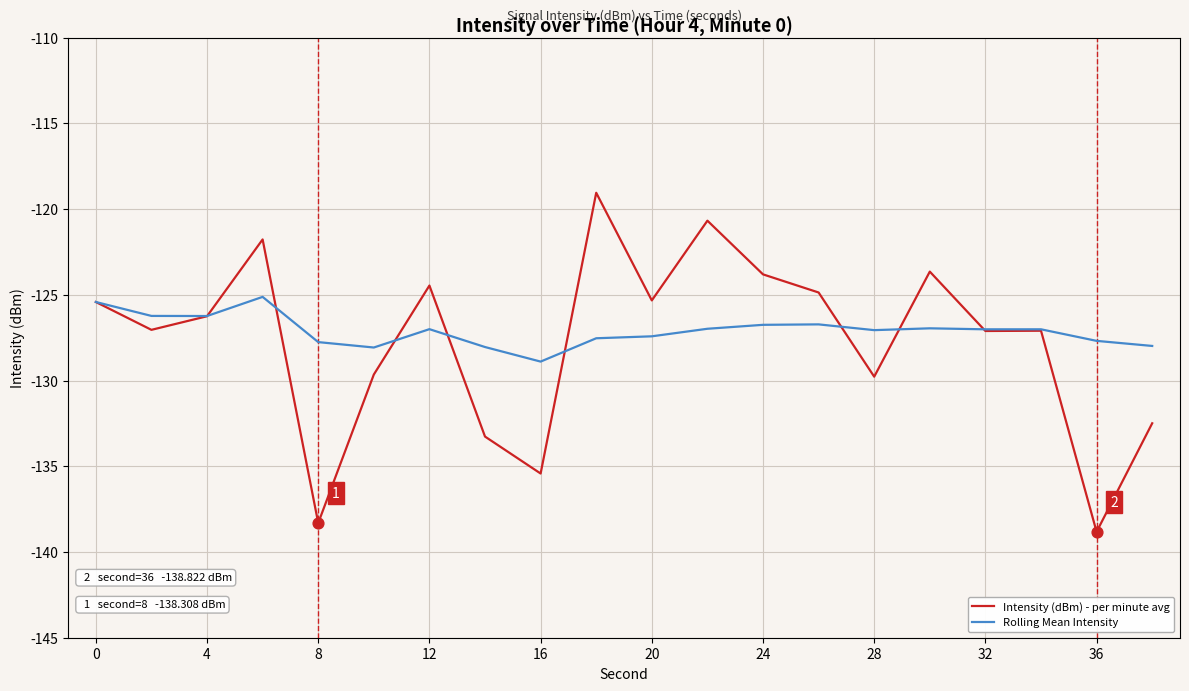

Which series has the largest total across all categories?

Rolling Mean Intensity